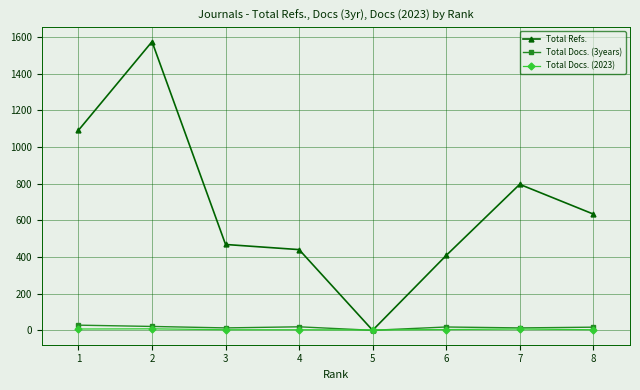

Between 1 and 4, which series saw the biggest shift?

Total Refs.